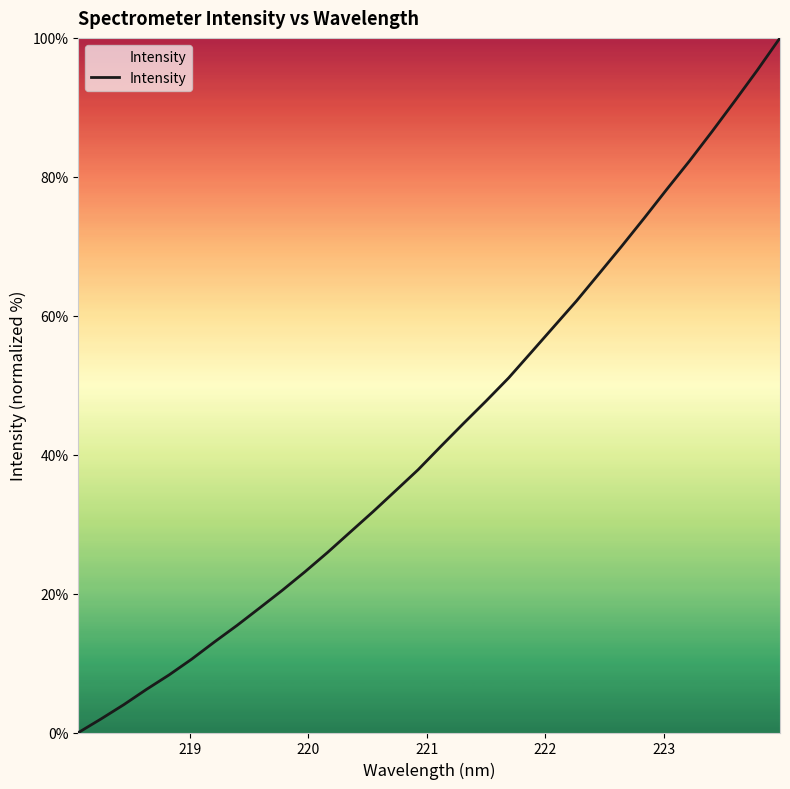

What is the maximum value shown in the chart?

100.0